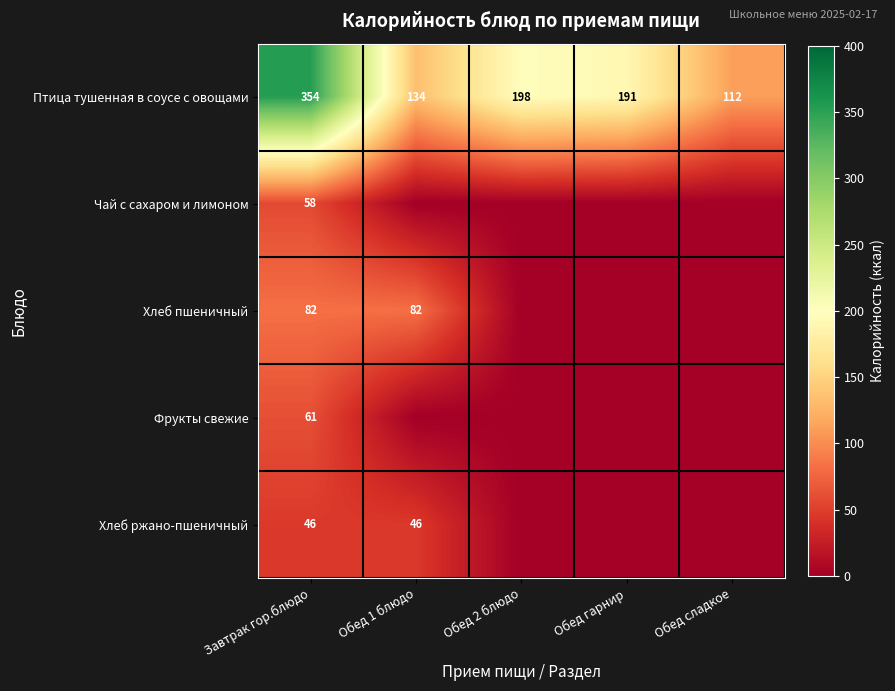

What is the minimum value for Птица тушенная в соусе с овощами?

112